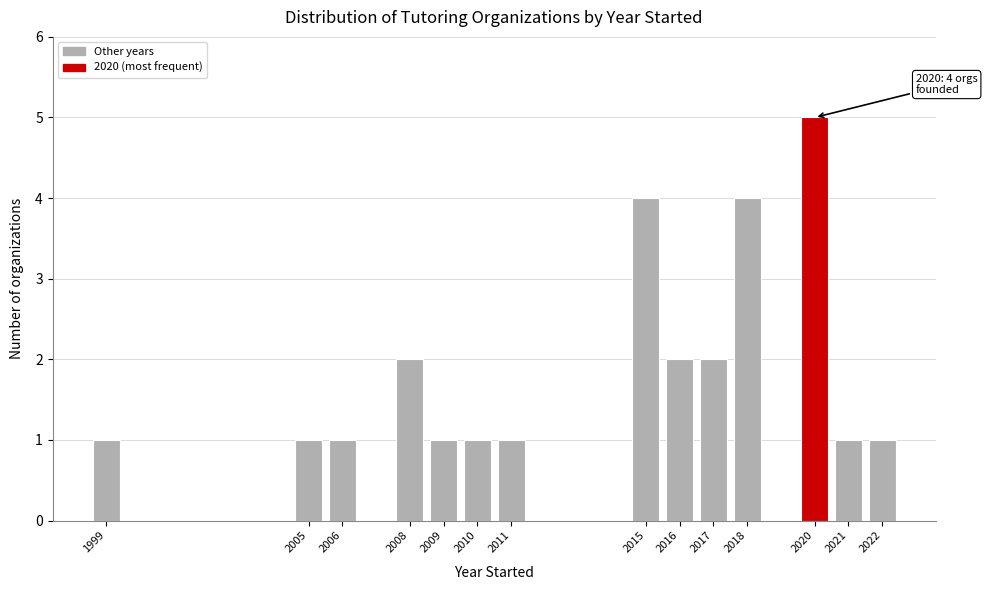

Reading right to left, what are all the values shown in this chart?

2022=1	2021=1	2020=5	2018=4	2017=2	2016=2	2015=4	2011=1	2010=1	2009=1	2008=2	2006=1	2005=1	1999=1